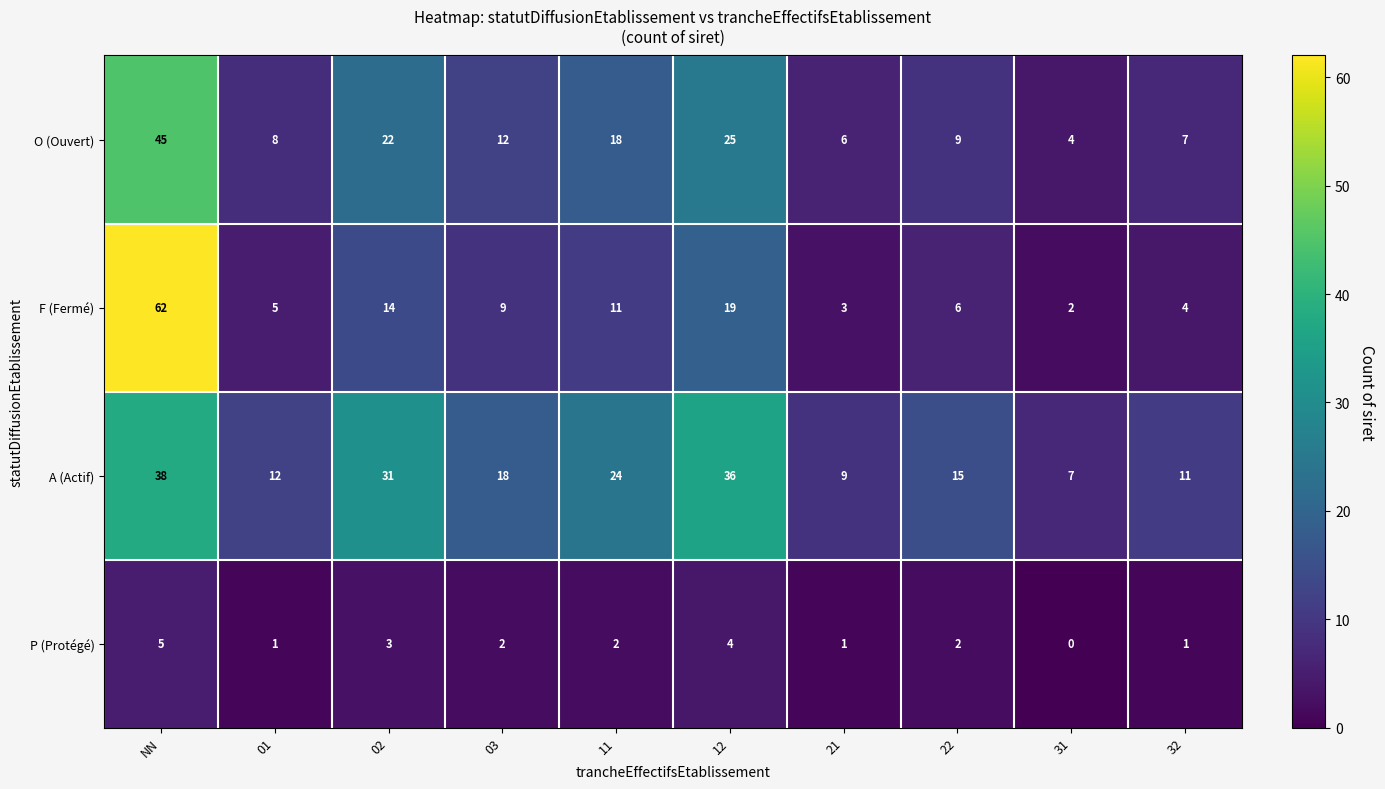

At which category does the chart reach its peak across all series?

NN